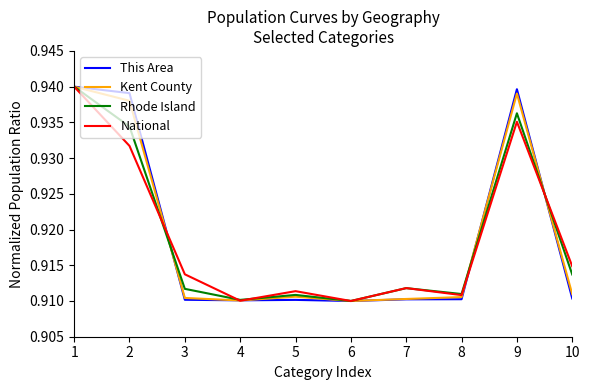

Is the value of This Area at 3 greater than the value of National at 9?

No